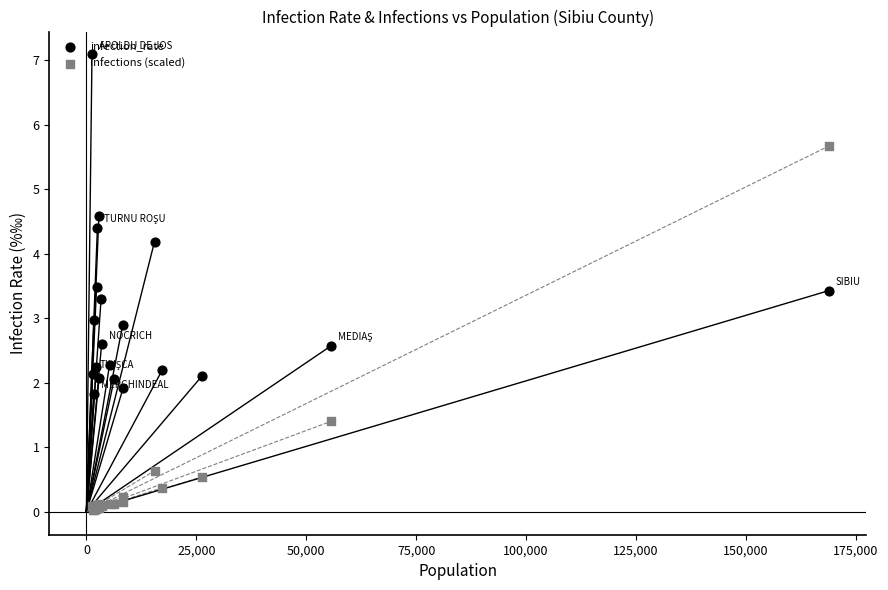

Which series reaches the minimum Y coordinate?

infections (scaled)